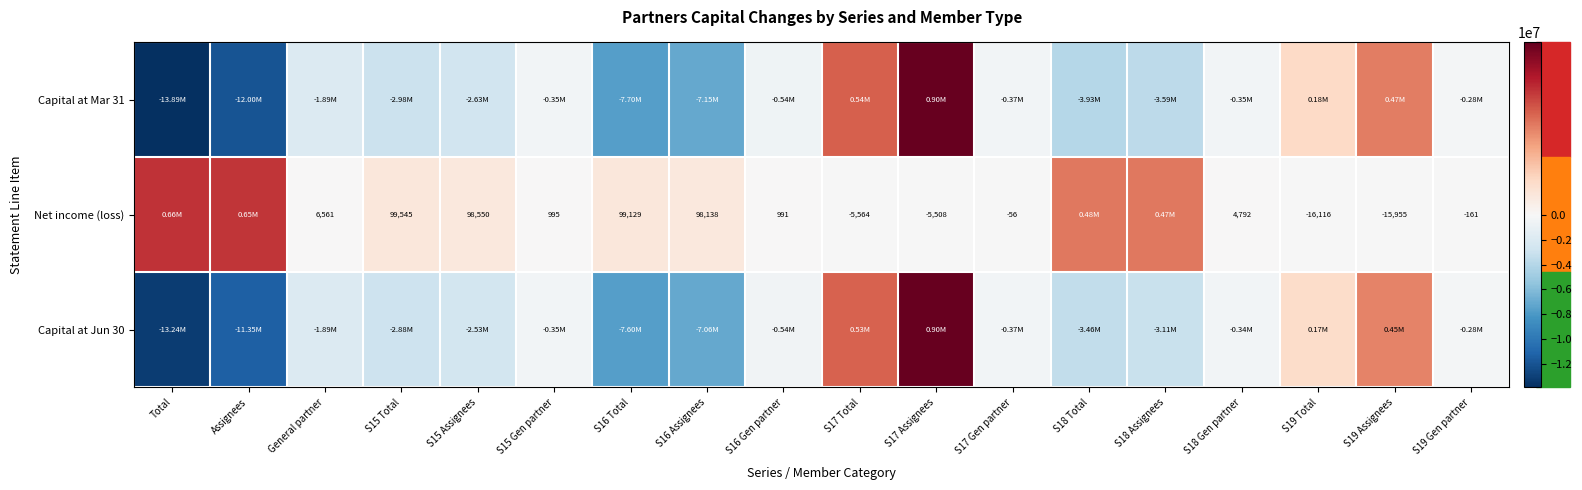

Where is Net income (loss) nearest to the value 320035?

S18 Assignees